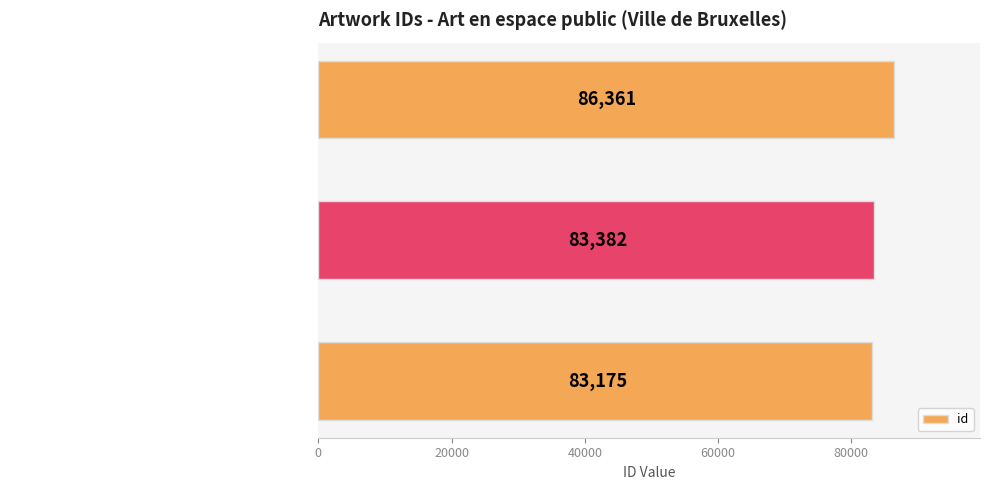

How many bars are there in total?

3